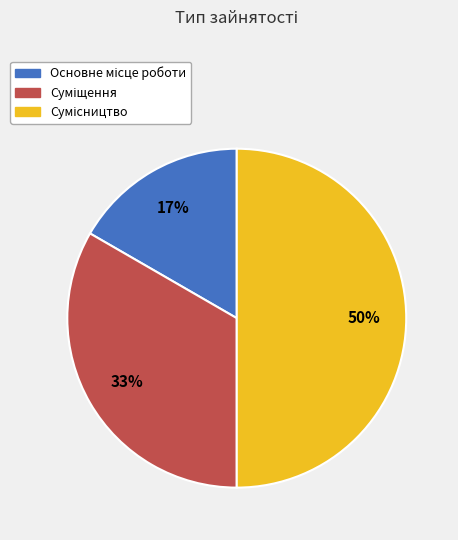

How many slices are in this pie chart?

3